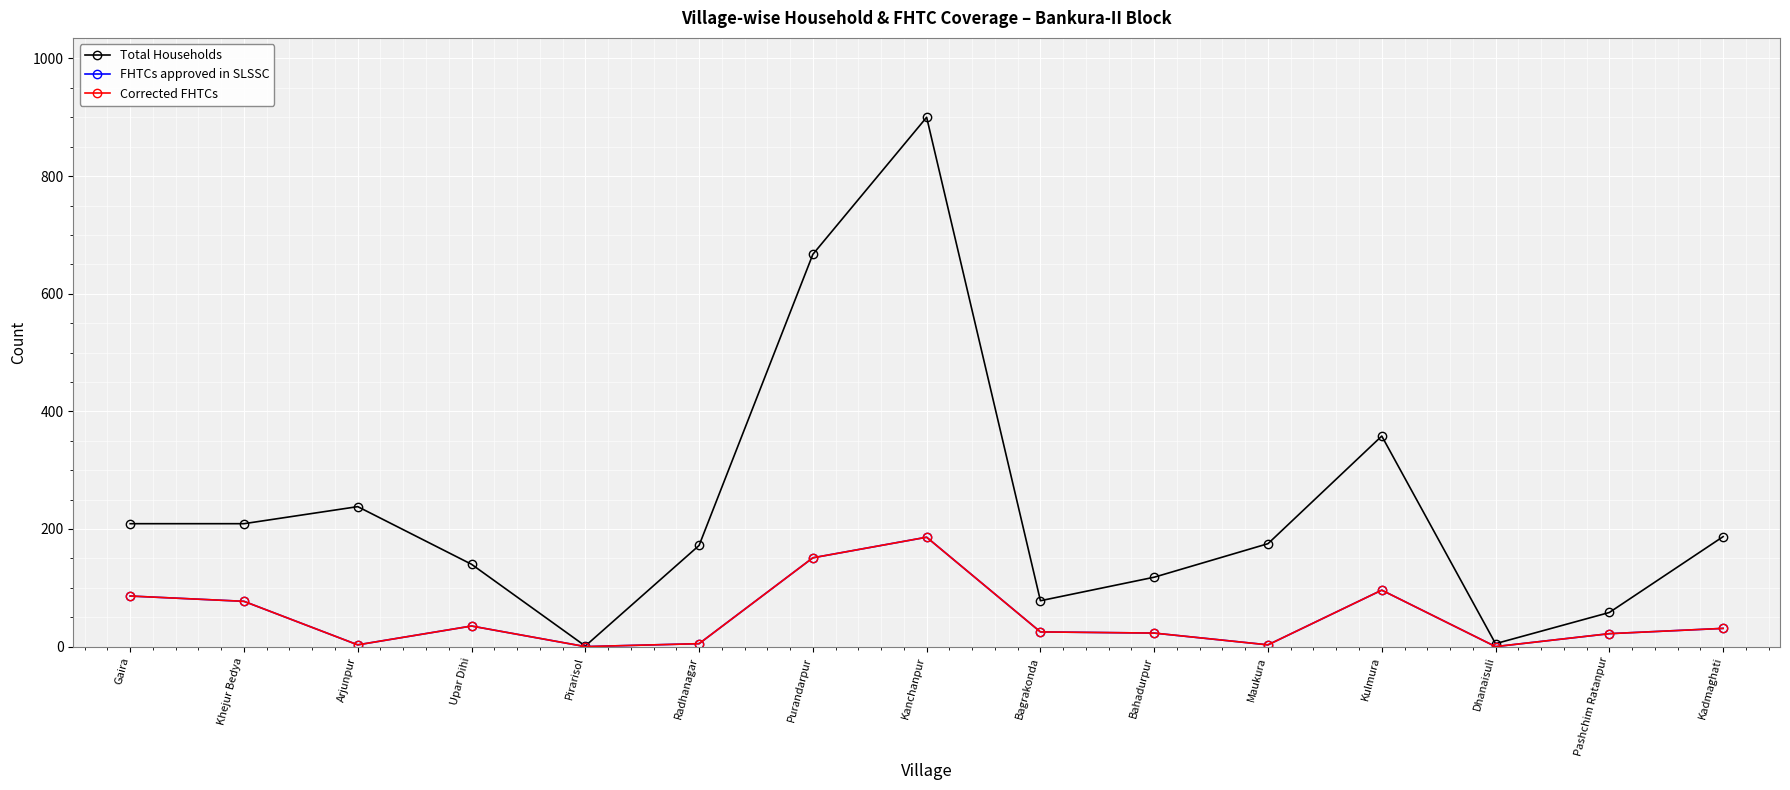

Is the value of Total Households at Purandarpur greater than the value of FHTCs approved in SLSSC at Maukura?

Yes